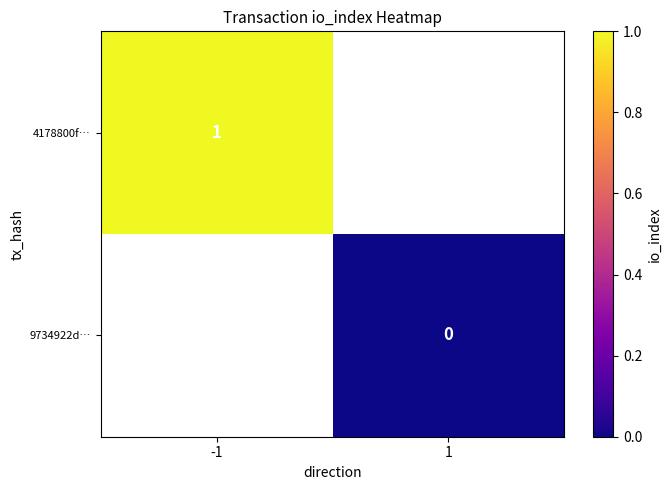

The 4178800f… series shows 0 at -1. True or false?

False